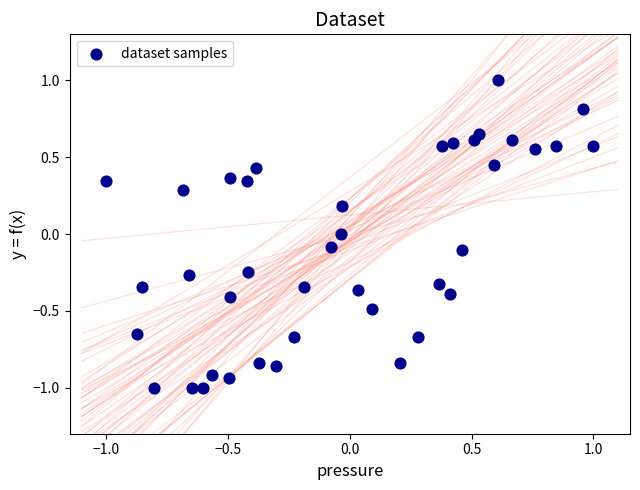

What is the range of Y values (max minus min)?

2.0